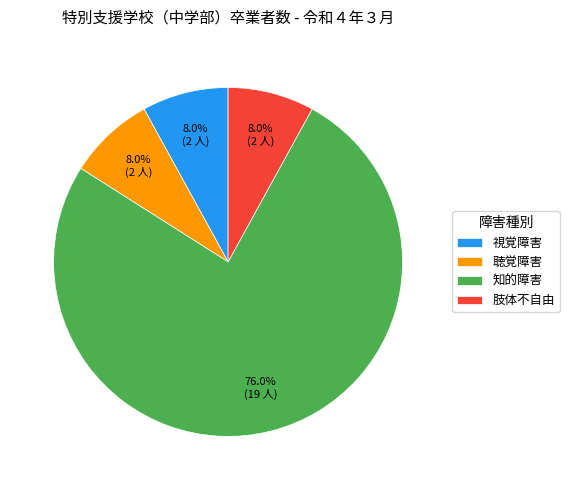

Approximately how many times larger is the value at 知的障害 compared to 聴覚障害?

9.5